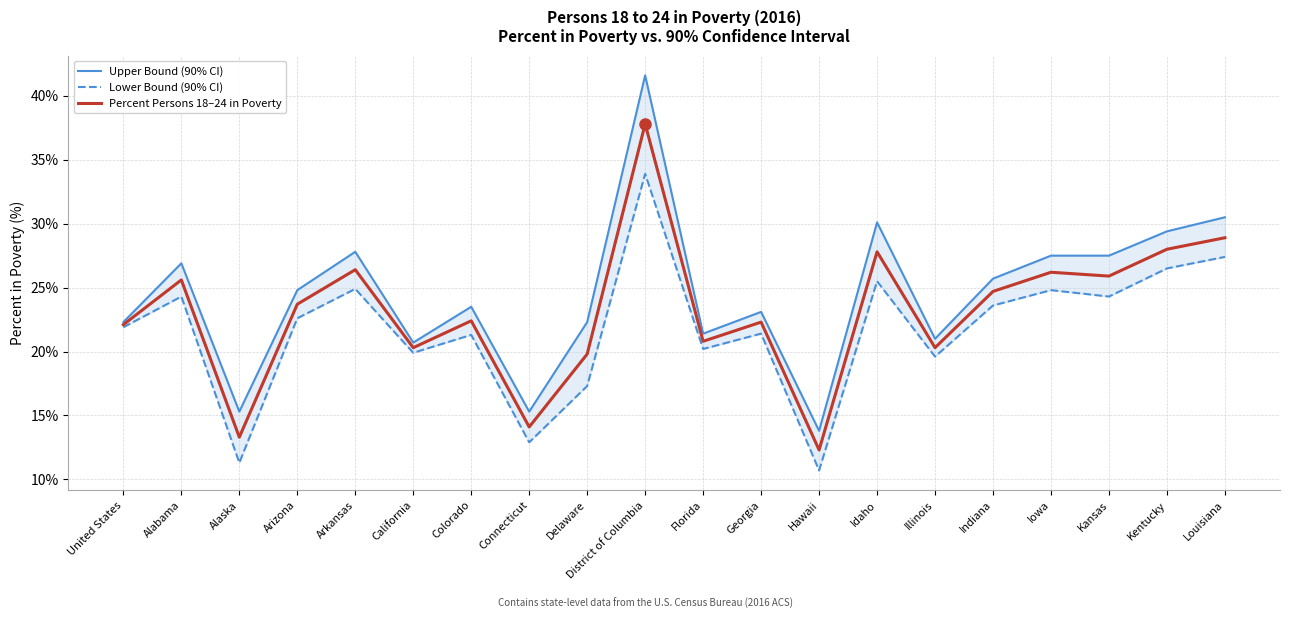

List the labels in order of Lower Bound (90% CI) value, smallest first.

Hawaii, Alaska, Connecticut, Delaware, Illinois, California, Florida, Colorado, Georgia, United States, Arizona, Indiana, Alabama, Kansas, Iowa, Arkansas, Idaho, Kentucky, Louisiana, District of Columbia